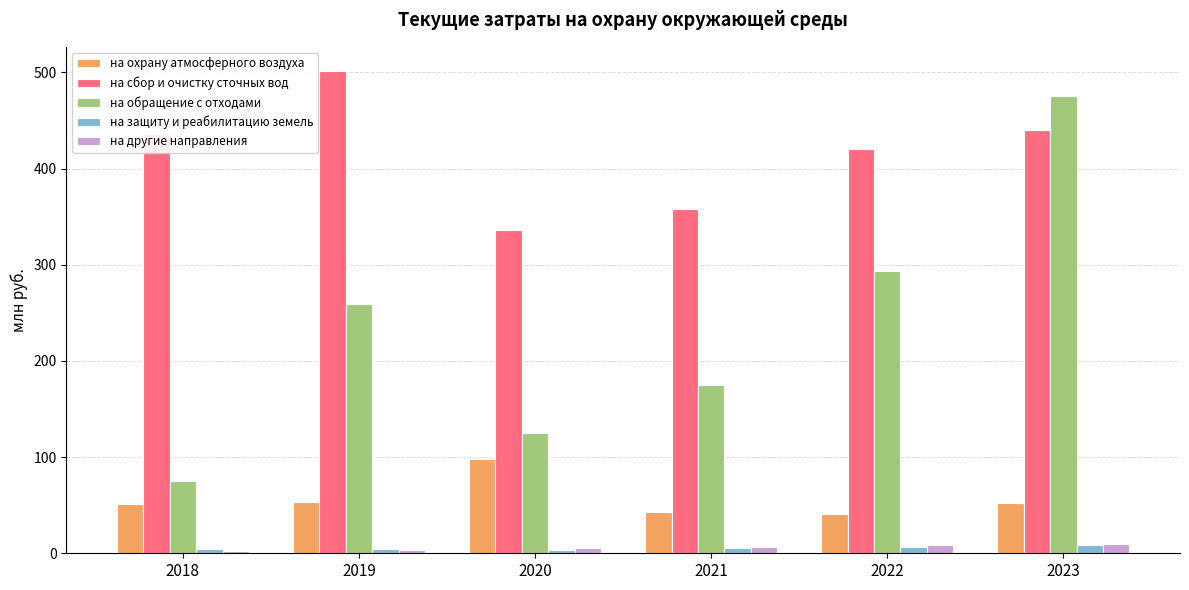

Which category has the highest value in the на обращение с отходами series?

2023